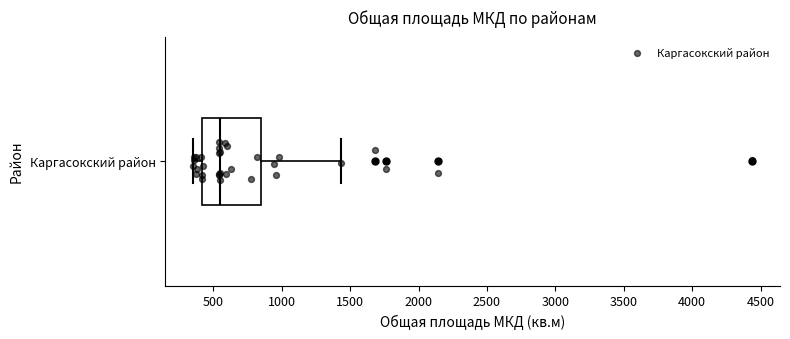

Read this box plot against the x-axis: the position of the median line, the range covered by the box, and the ends of both whiskers. The values are not printed on the chart, so give them approximately, as read against the axis.

median 550, box 400 to 850, whiskers 350 to 1450